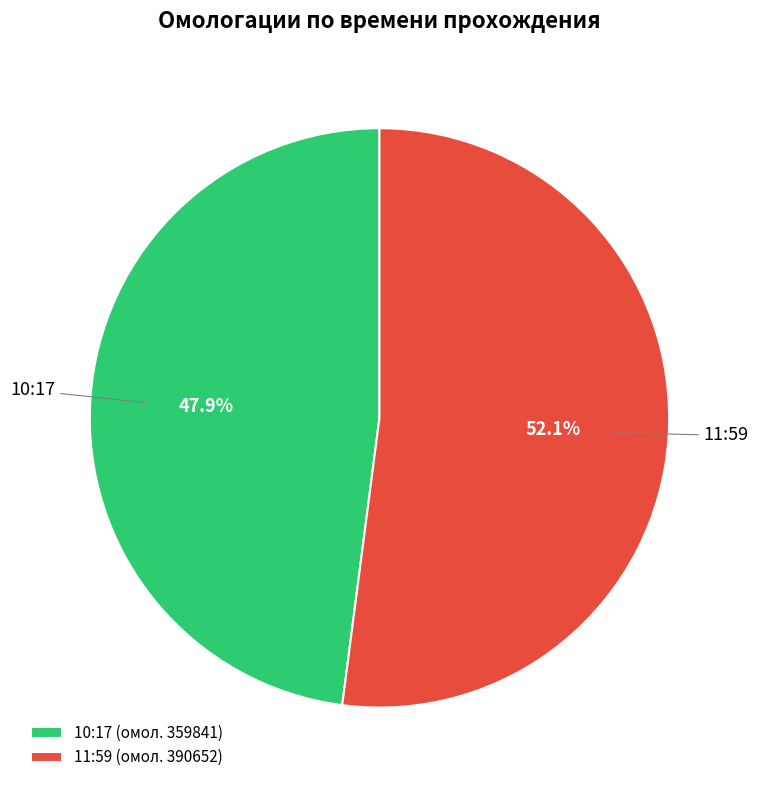

Is it true that 11:59 is 46% of the pie?

False